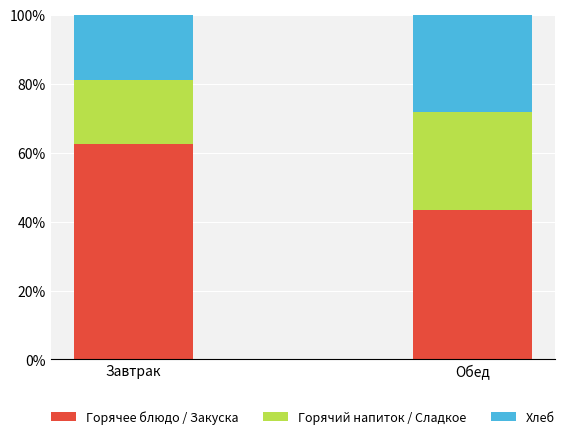

Rank the categories by Горячее блюдо / Закуска value from highest to lowest.

Завтрак, Обед